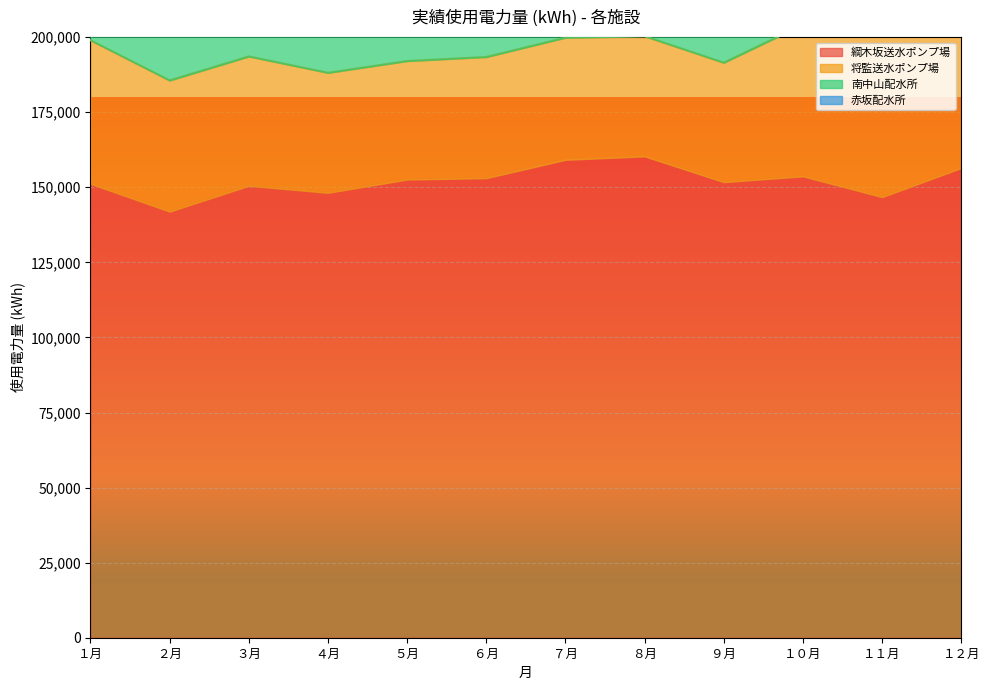

True or false: 将監送水ポンプ場 and 南中山配水所 cross at least once.

False